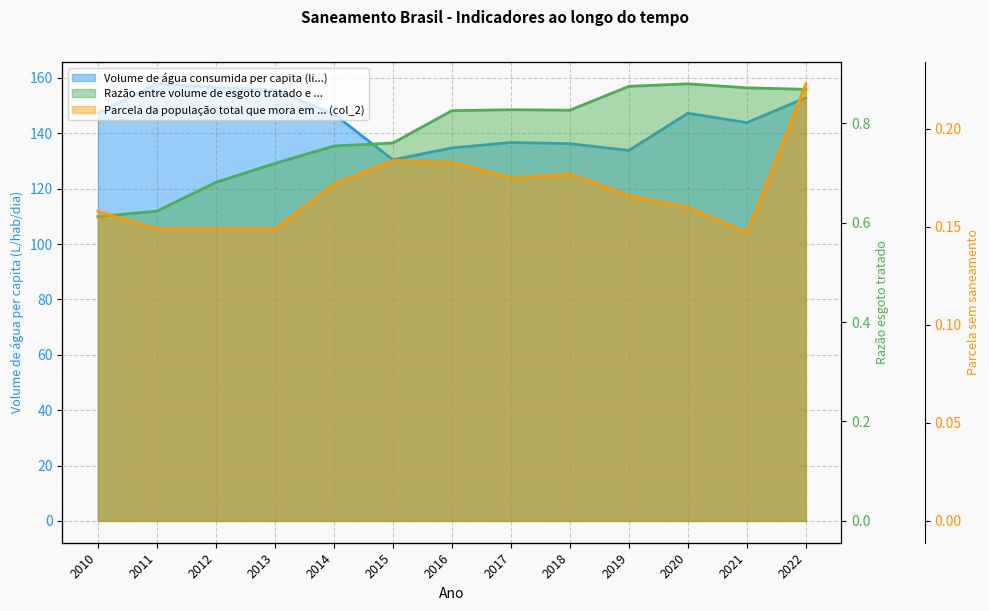

What is the greatest value displayed?

157.9